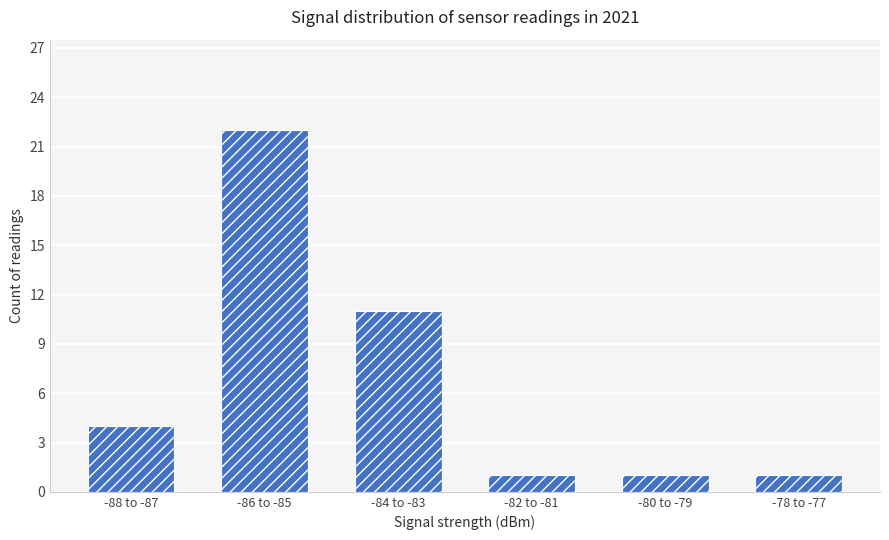

What is the change in value from -84 to -83 to -80 to -79?

-10